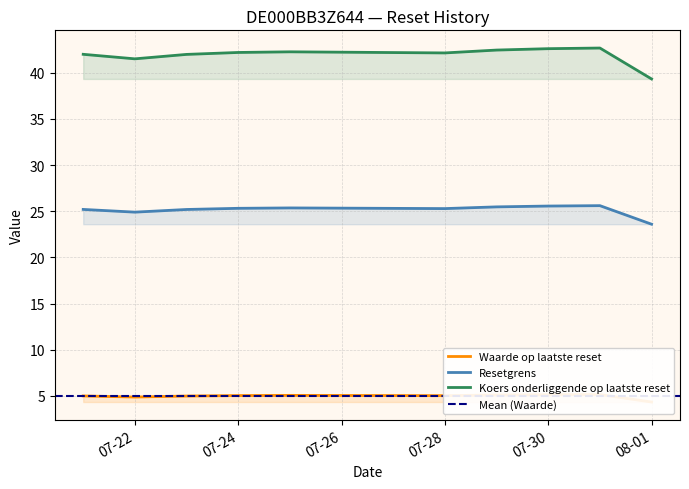

What is the difference between the maximum and minimum values in the Waarde op laatste reset series?

0.8